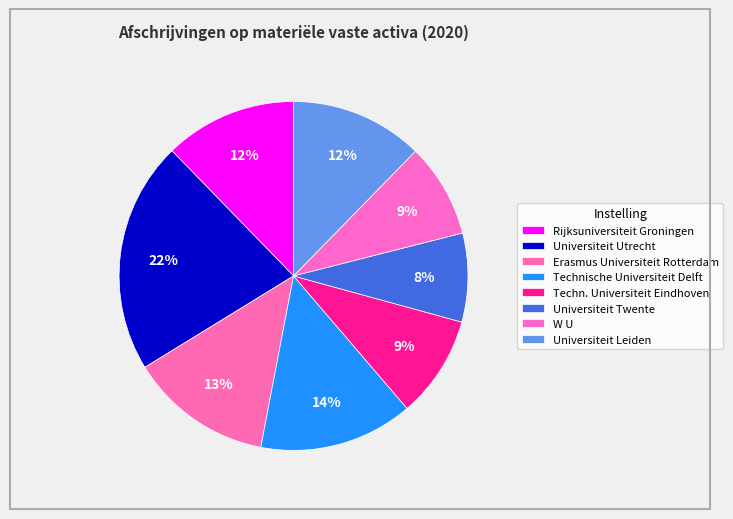

Does any single category account for the majority?

No